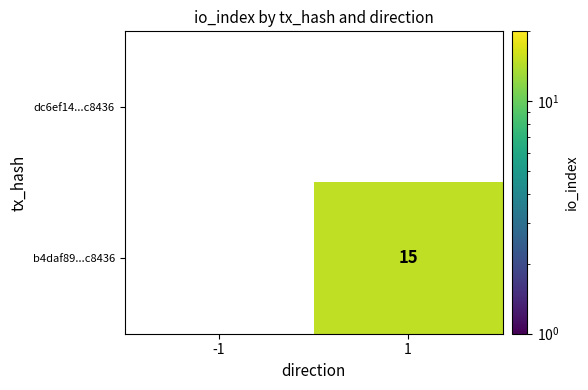

The value of b4daf89...c8436 at 1 is 24. True or false?

False